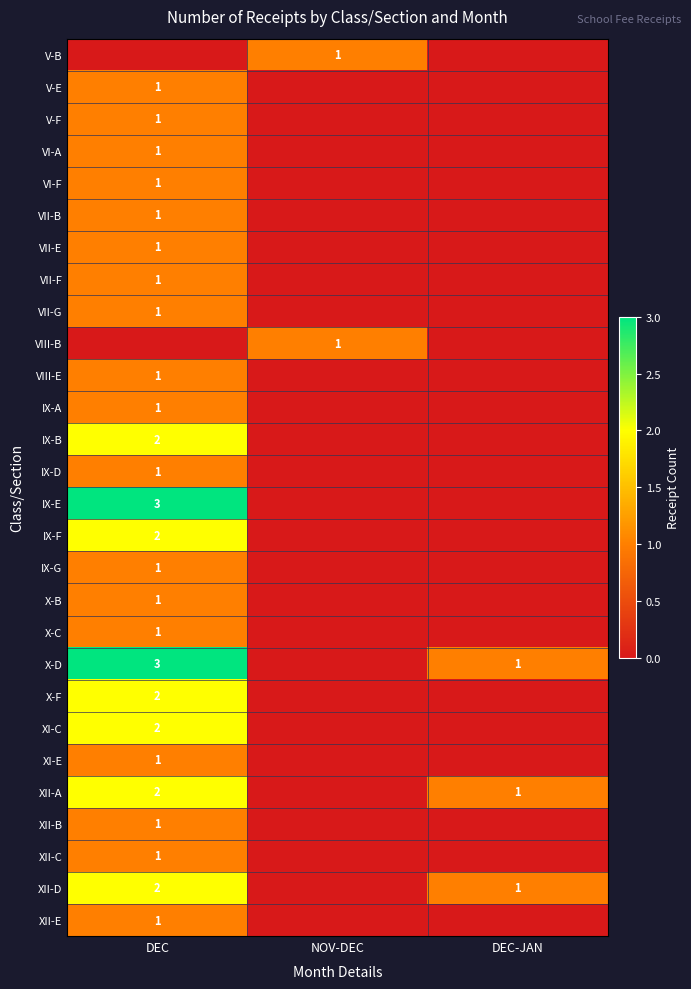

The value of VII-G at DEC is 1. True or false?

True